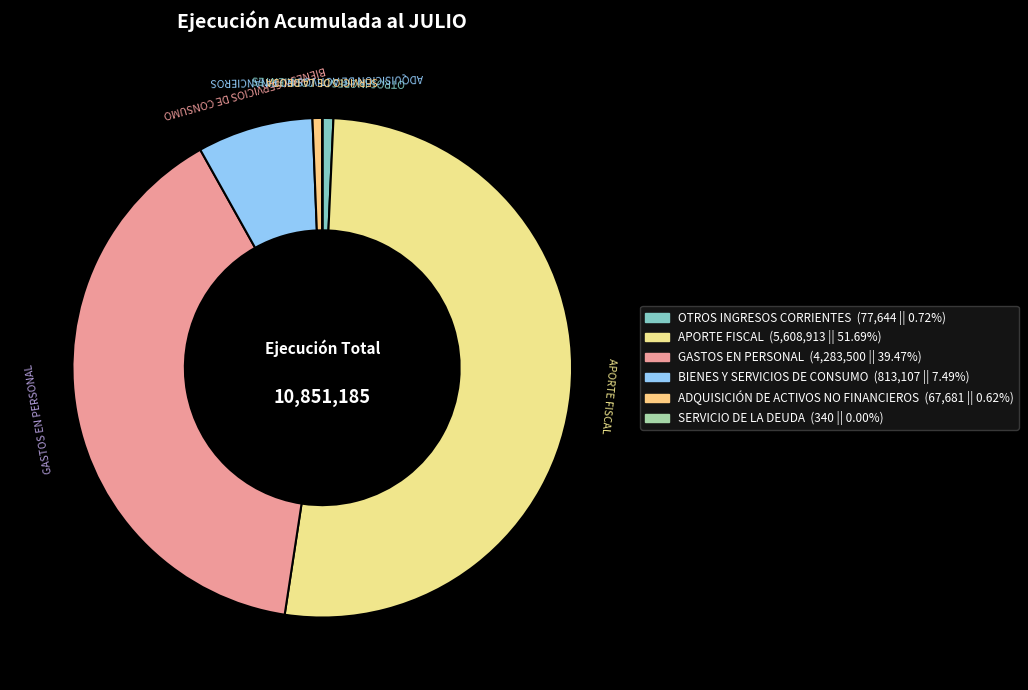

What is the majority slice?

APORTE FISCAL